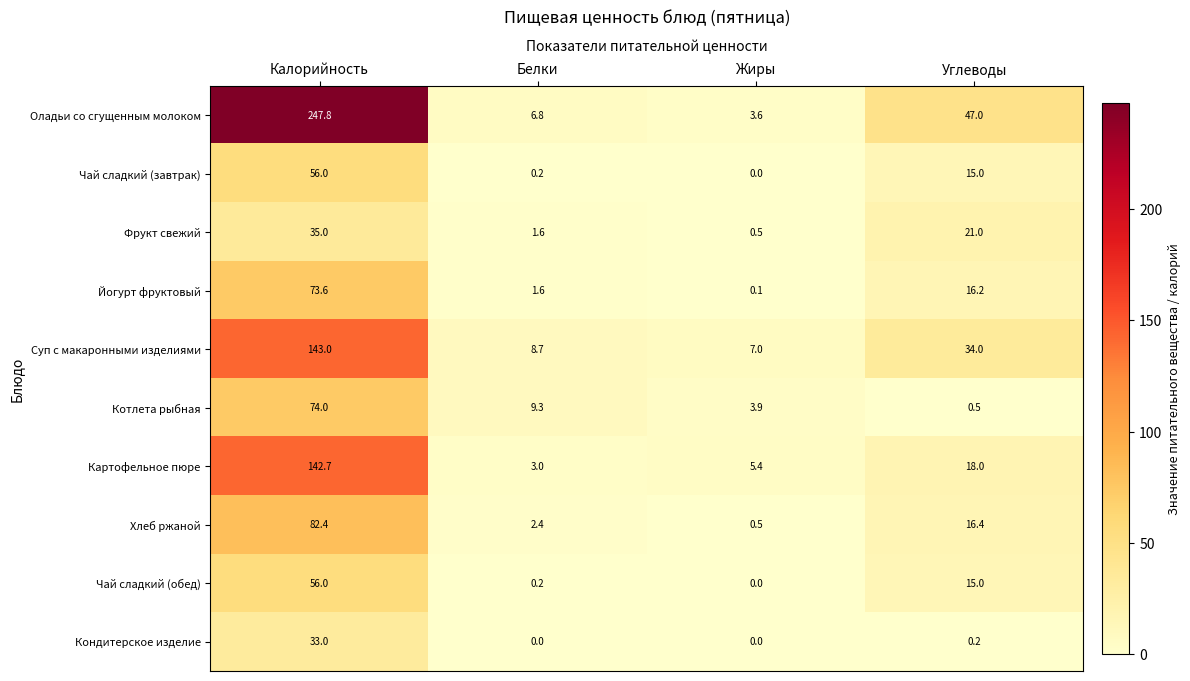

What is the difference between the second highest and second lowest values in the Фрукт свежий series?

19.4